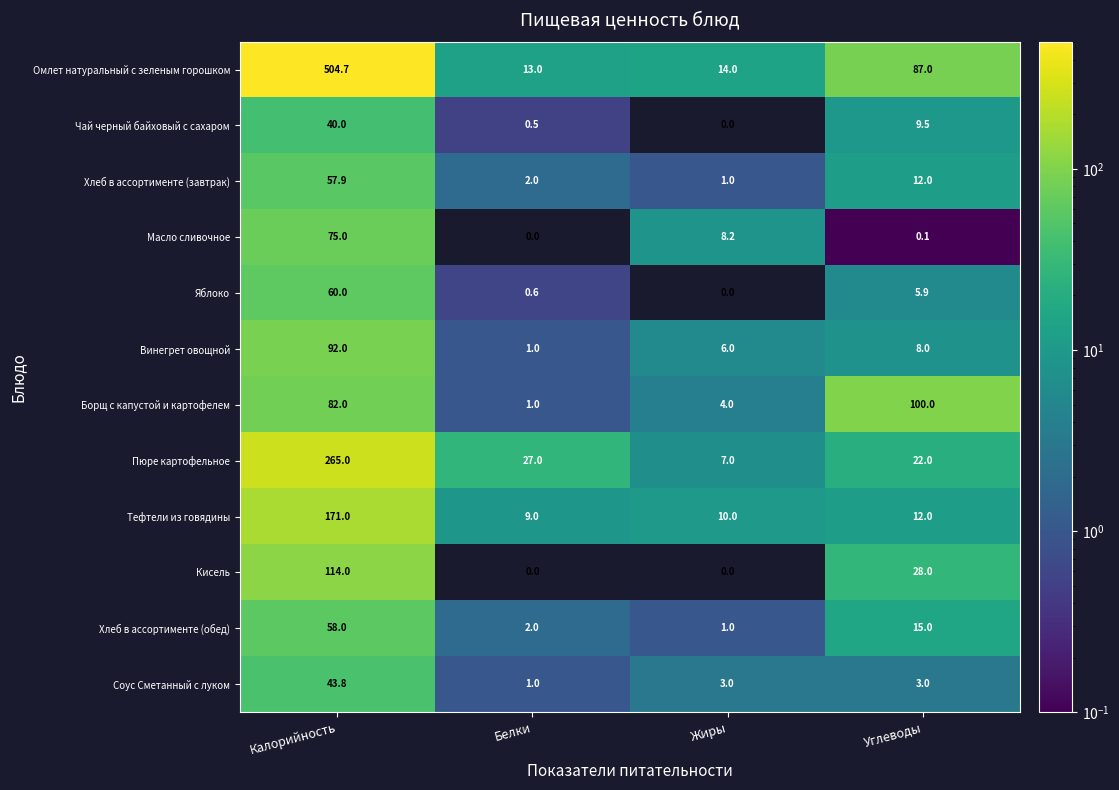

At which label does Омлет натуральный с зеленым горошком reach its minimum?

Белки